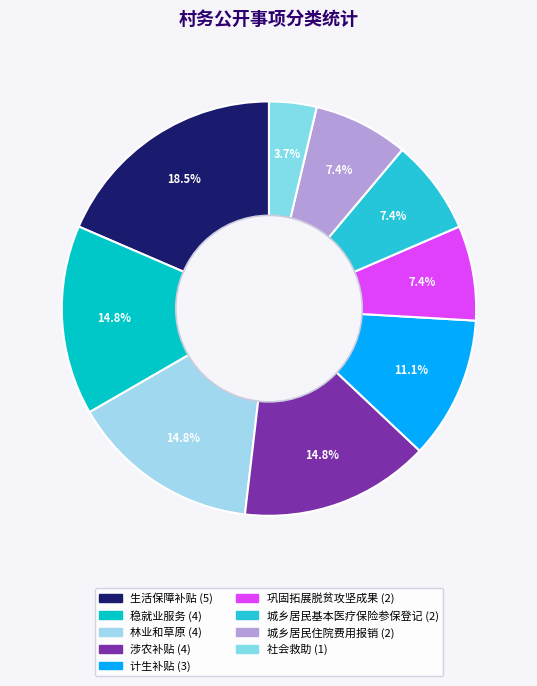

To the nearest percent, what is the difference between the 稳就业服务 and 生活保障补贴 slice percentages?

4%